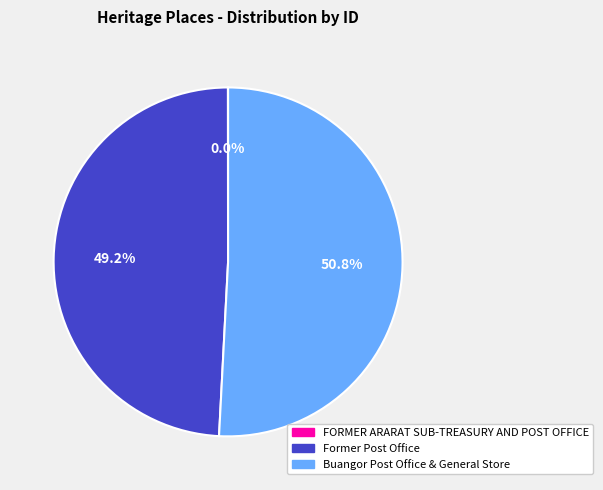

Which has a higher value, Former Post Office or Buangor Post Office & General Store?

Buangor Post Office & General Store